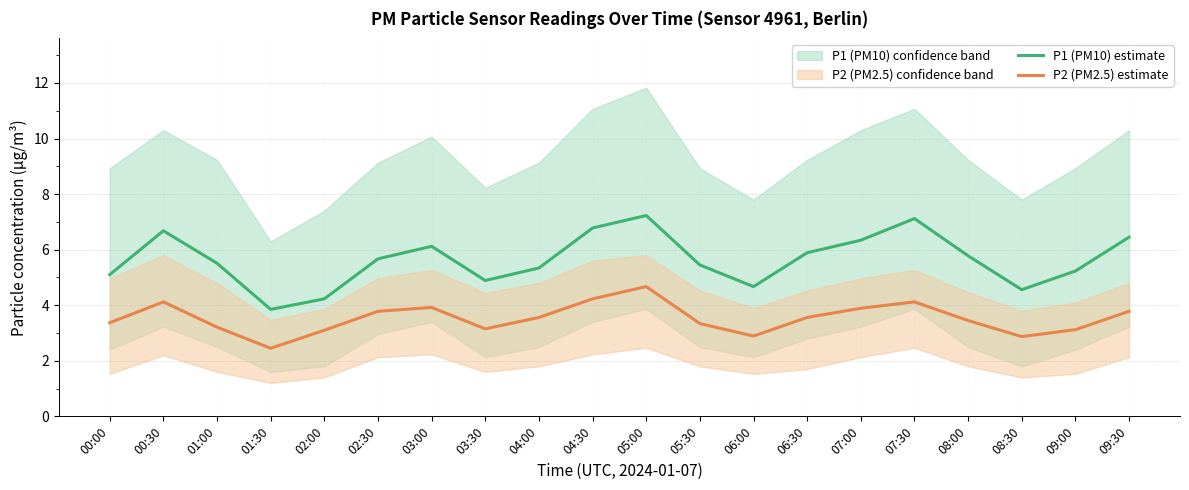

Read the P1 (PM10) estimate value at 05:00.

7.2